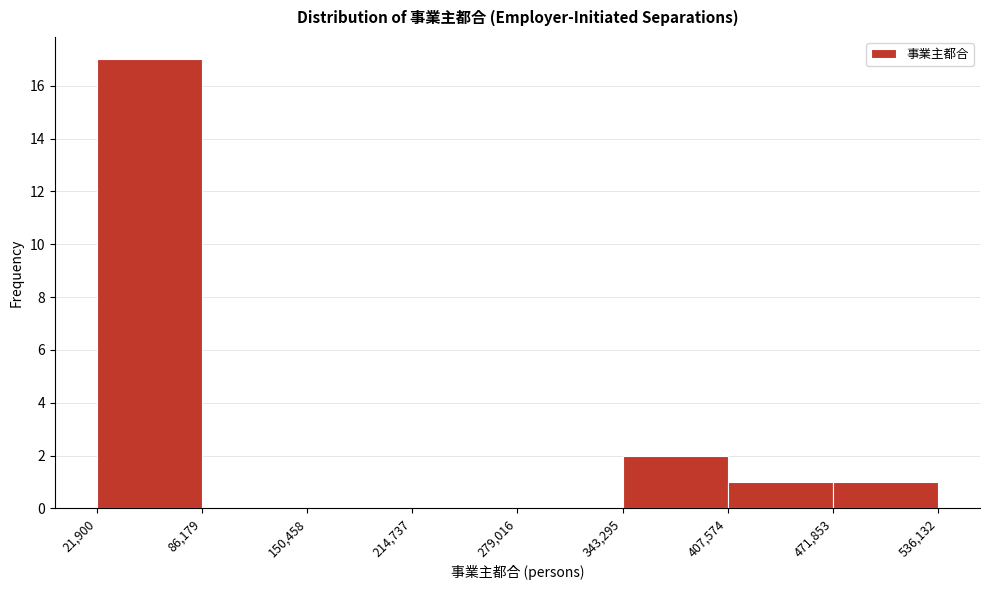

Over which range of the x-axis is the bar tallest?

21,900 to 86,179